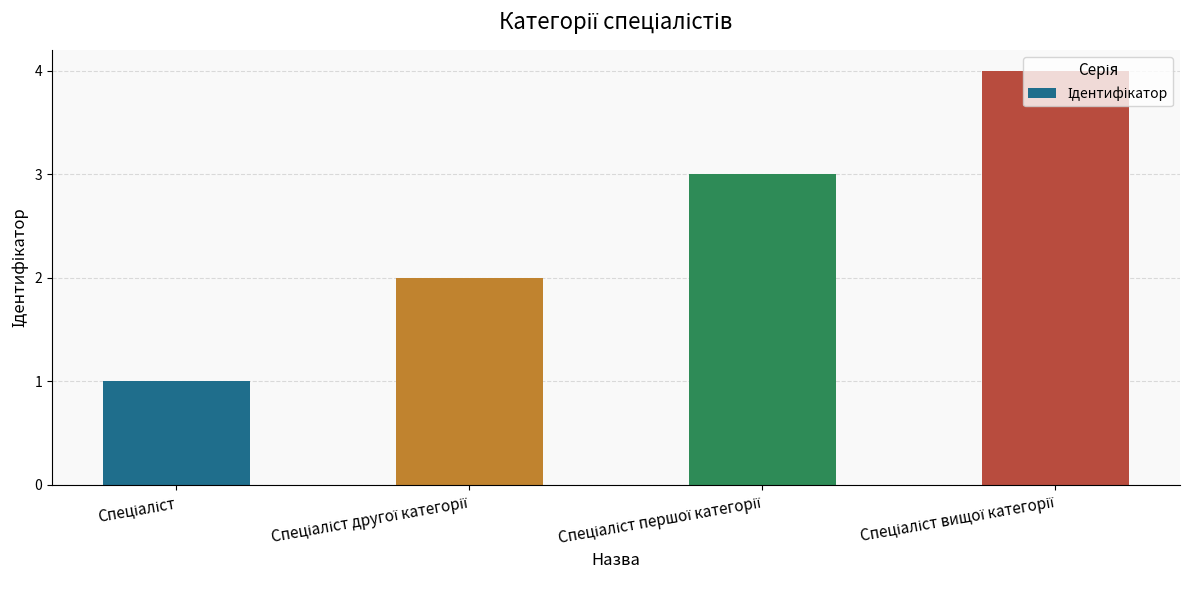

What is the difference between the maximum and minimum values?

3